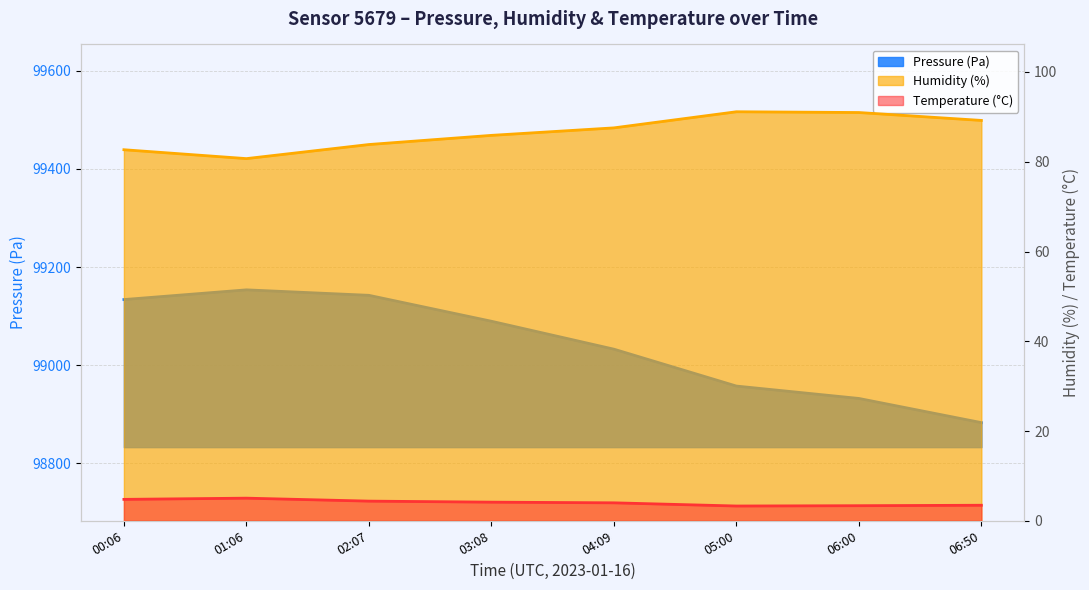

What is the sum of the temperature values at 06:50 and 04:09?

7.5